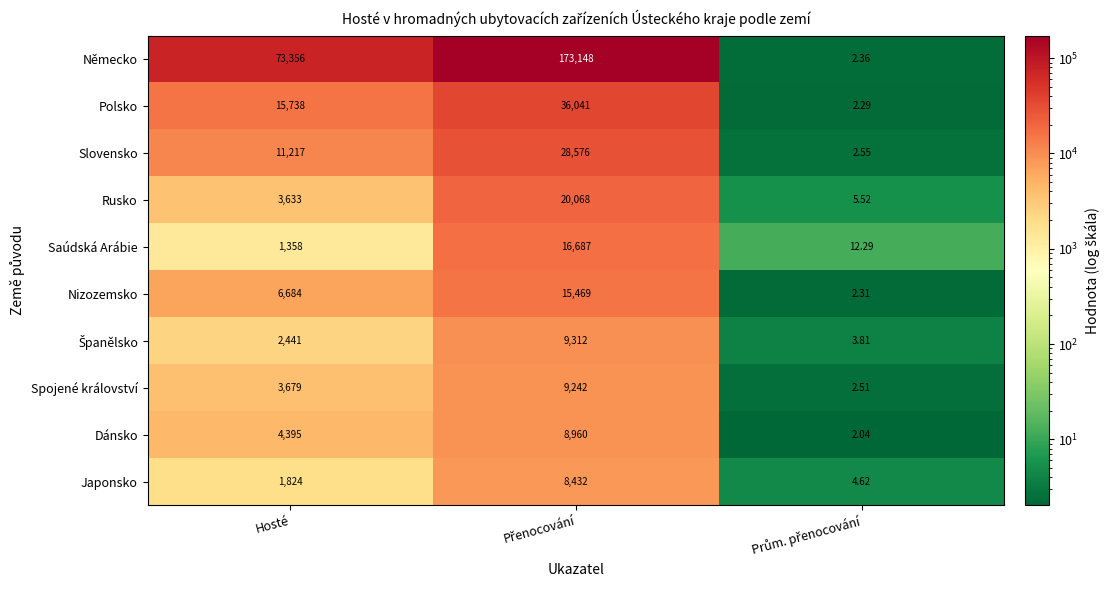

Which series has the largest total across all categories?

Německo